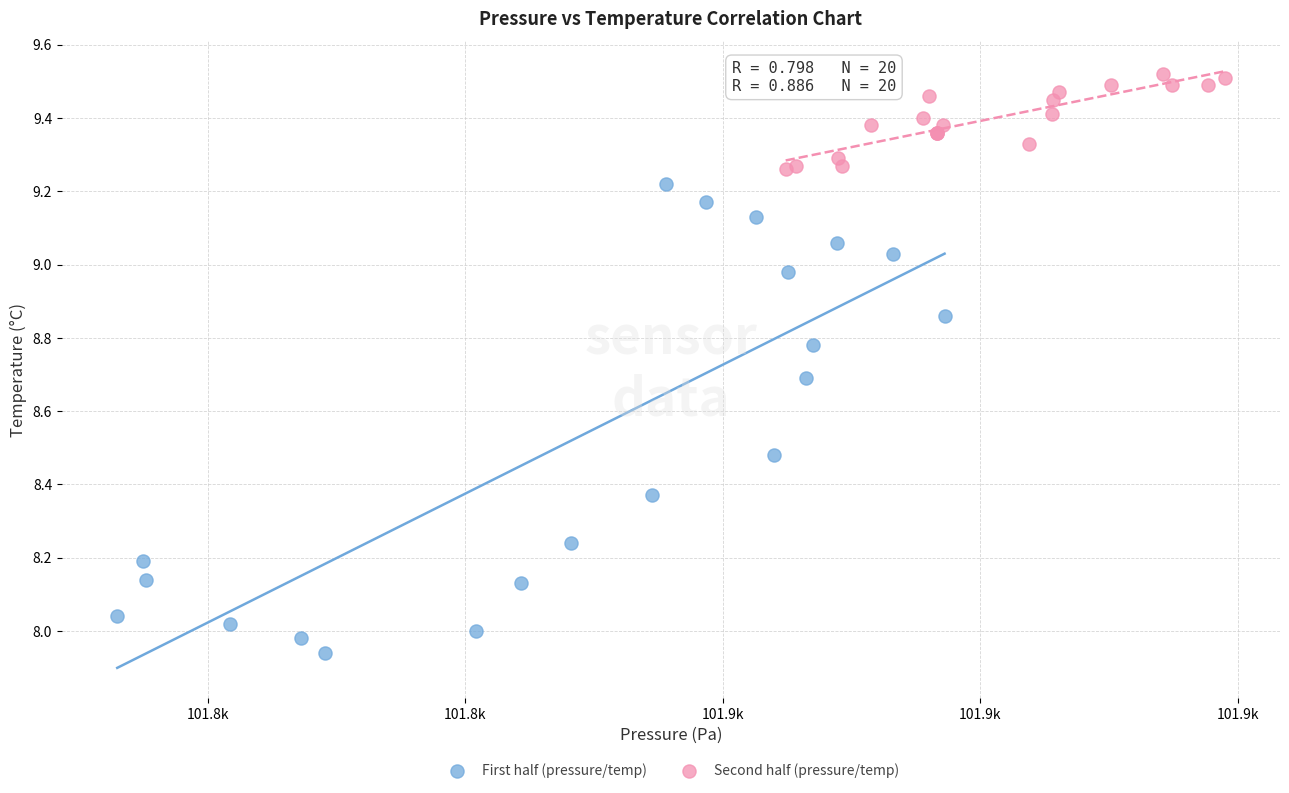

What are all the series names shown in the legend?

First half (pressure/temp), Second half (pressure/temp)